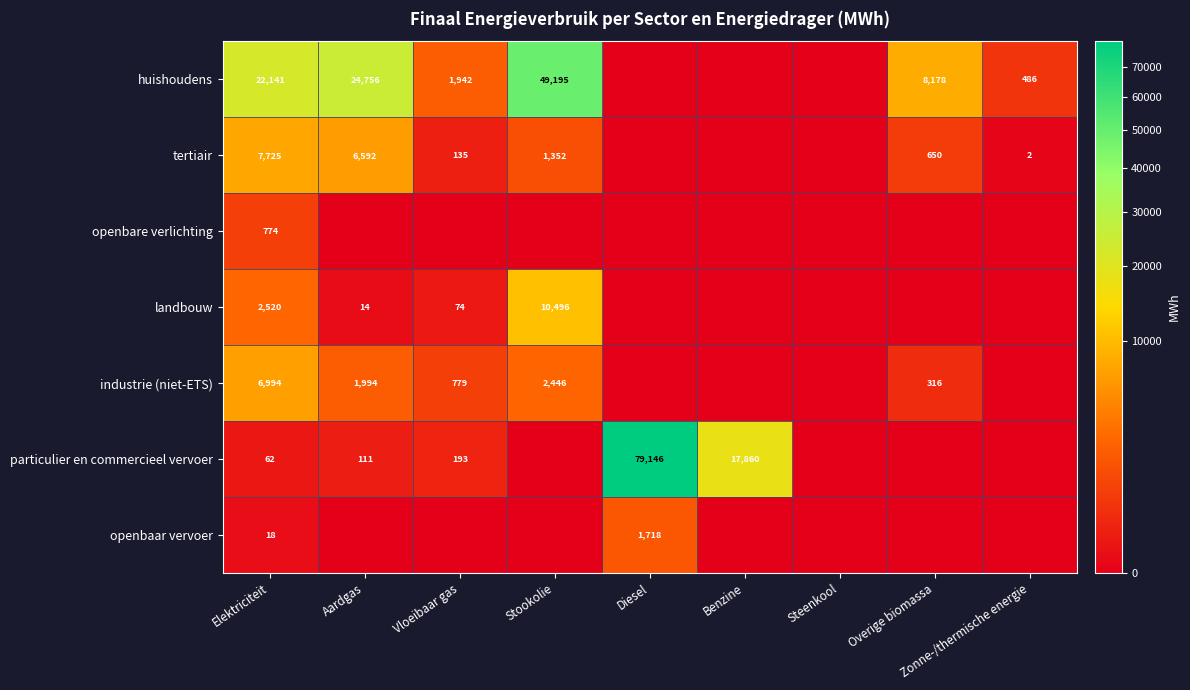

Is it true that industrie (niet-ETS) equals 1263 at Vloeibaar gas?

False